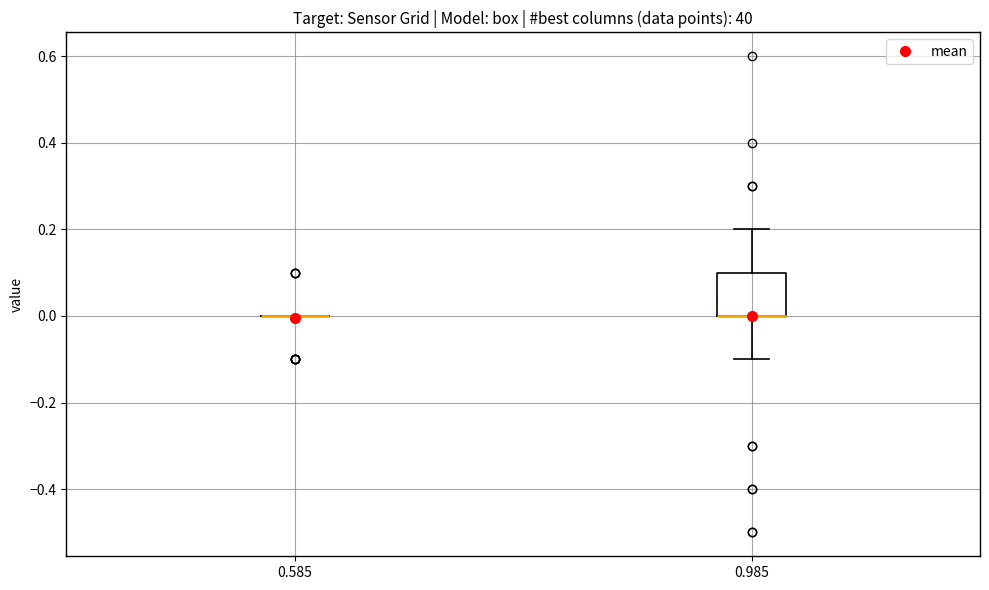

Comparing the boxes themselves (not the whiskers), which one is the tallest?

0.985